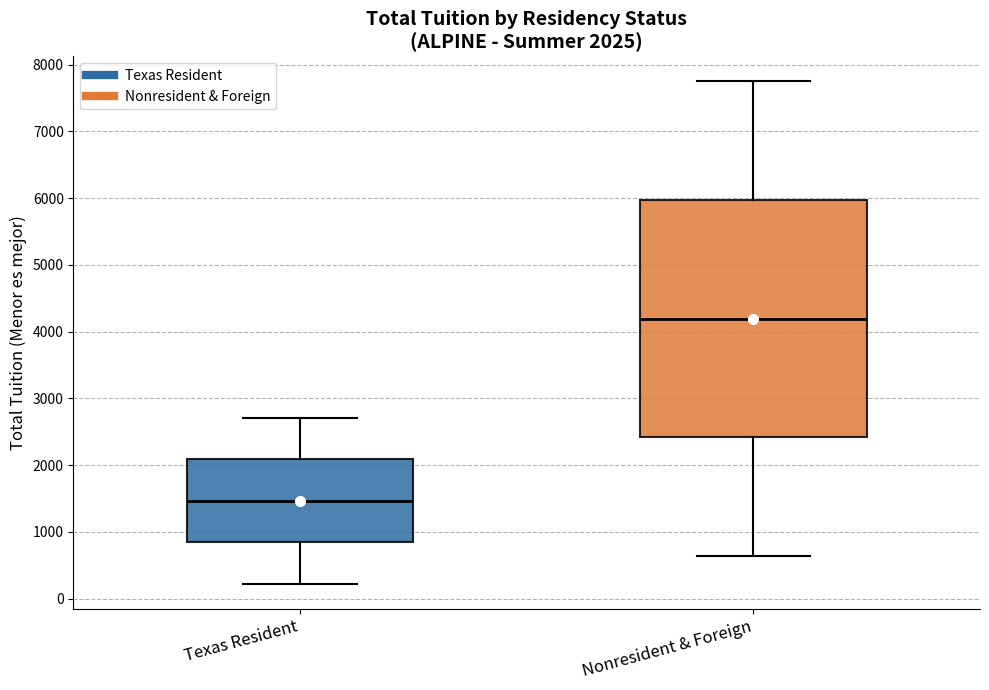

Which box is the tallest, from its lower edge to its upper edge?

Nonresident & Foreign